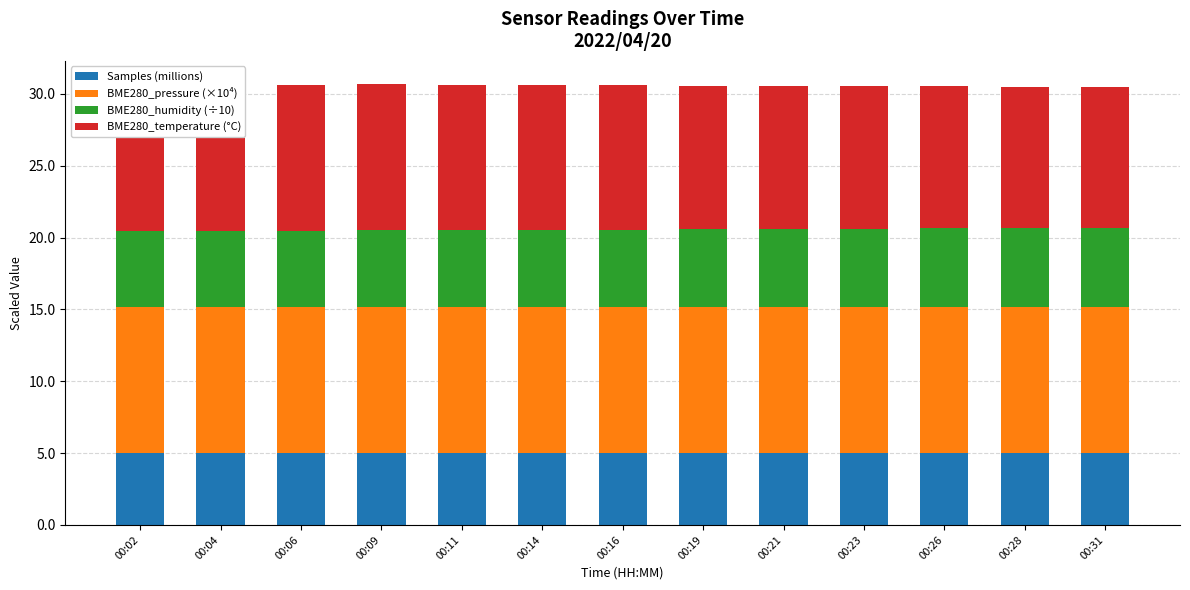

List the labels in order of Samples (millions) value, largest first.

00:04, 00:09, 00:14, 00:11, 00:31, 00:19, 00:26, 00:06, 00:21, 00:16, 00:23, 00:28, 00:02